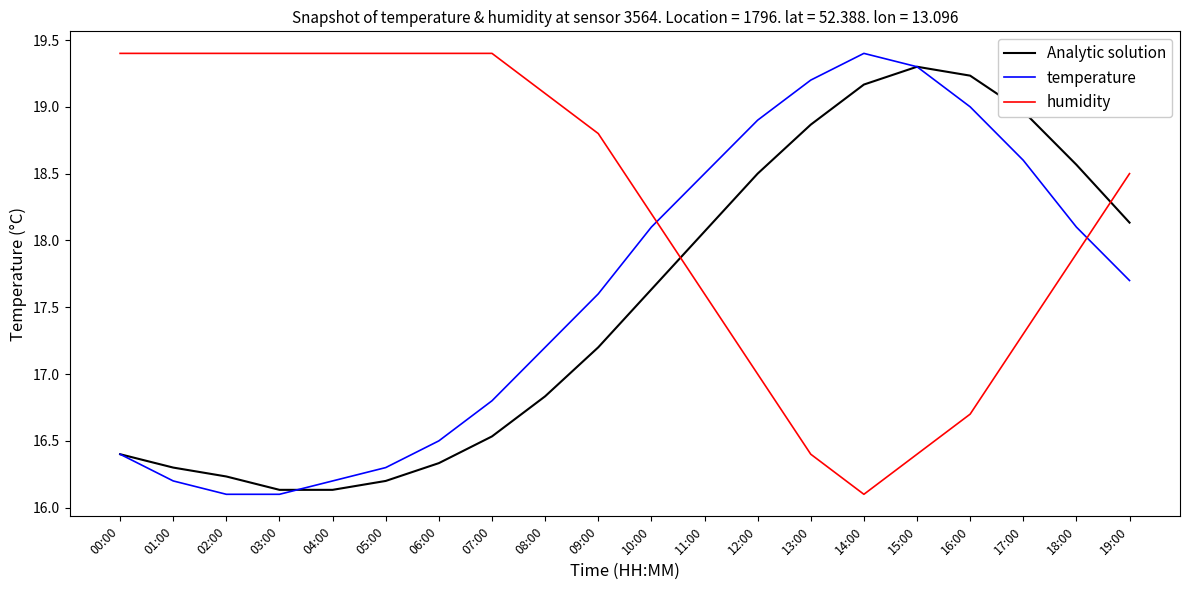

True or false: Analytic solution has more than 1 points higher than both neighbors.

False